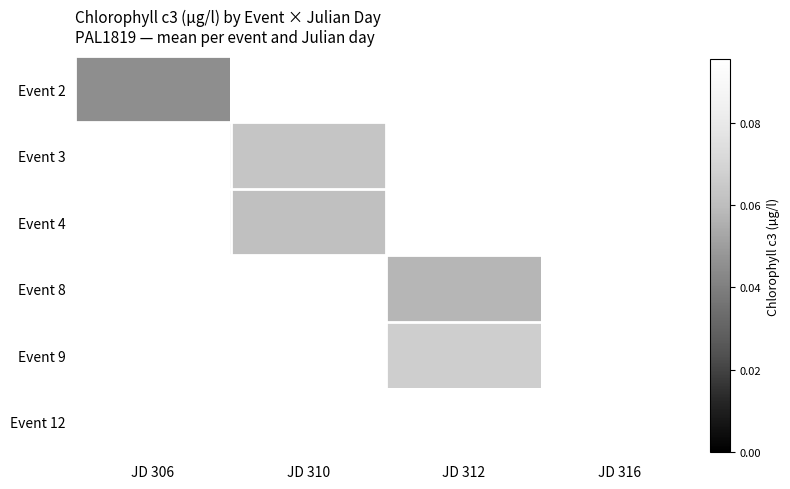

Which label corresponds to the smallest value in the chart?

JD 306